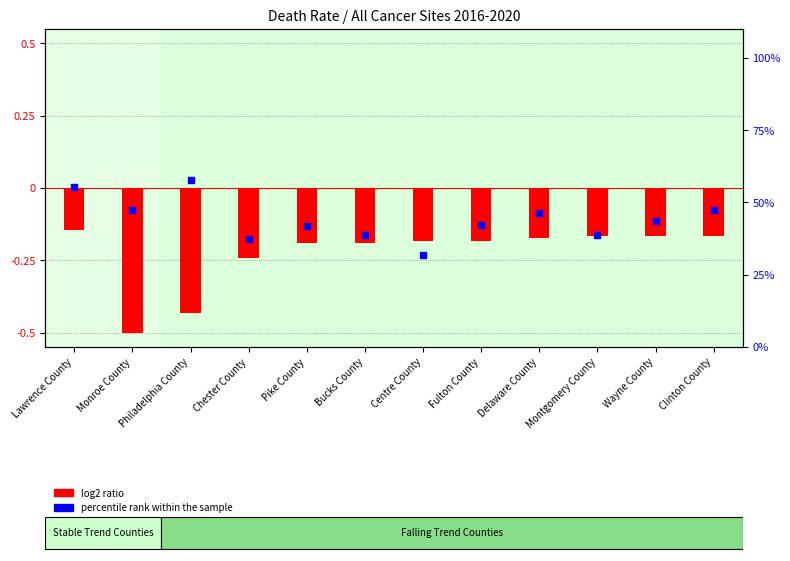

Which series has the largest Y range (max minus min)?

log2 ratio